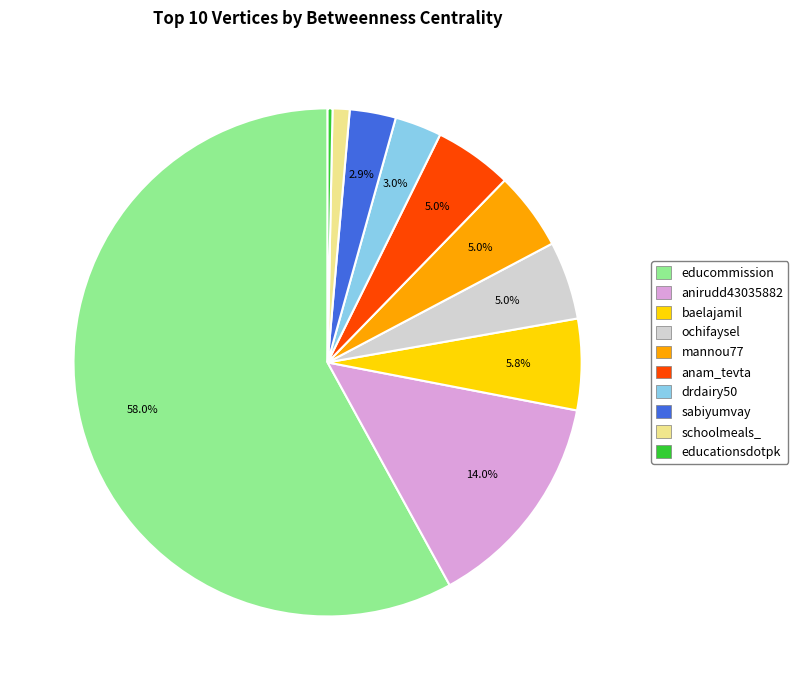

Approximately how many times larger is the value at mannou77 compared to anirudd43035882?

0.4